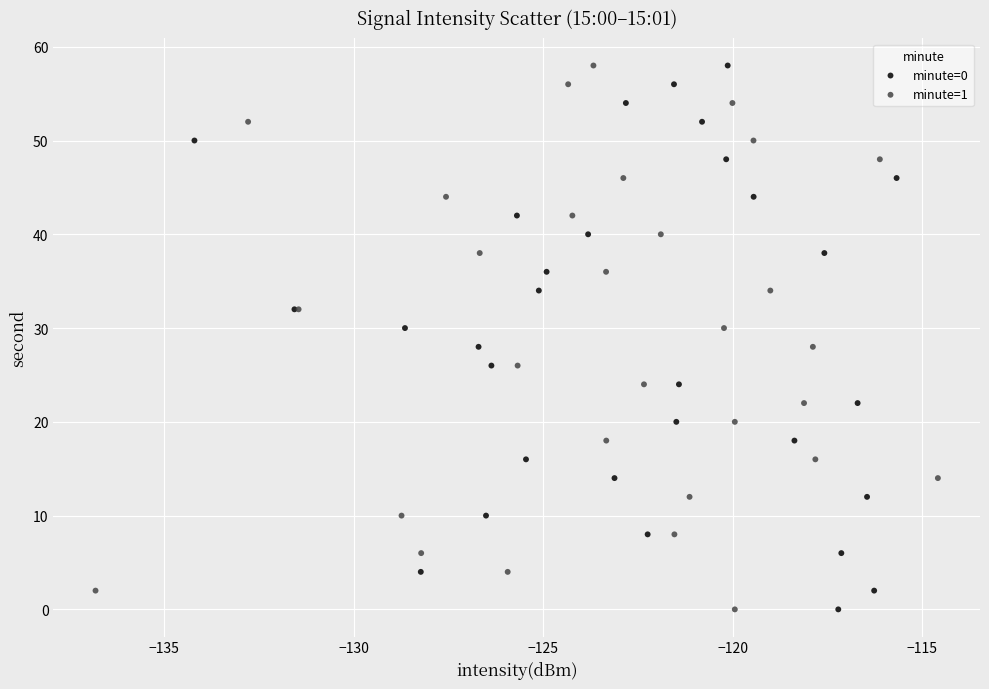

What are all the series names shown in the legend?

minute=0, minute=1